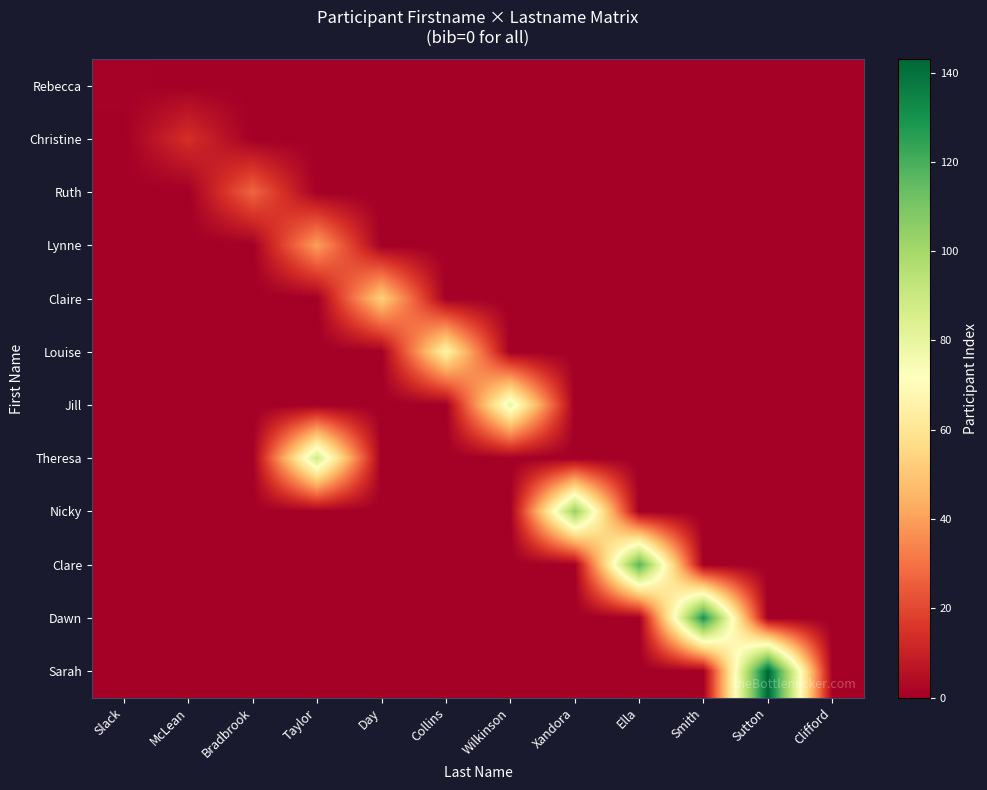

Which series has the largest total across all categories?

Sarah